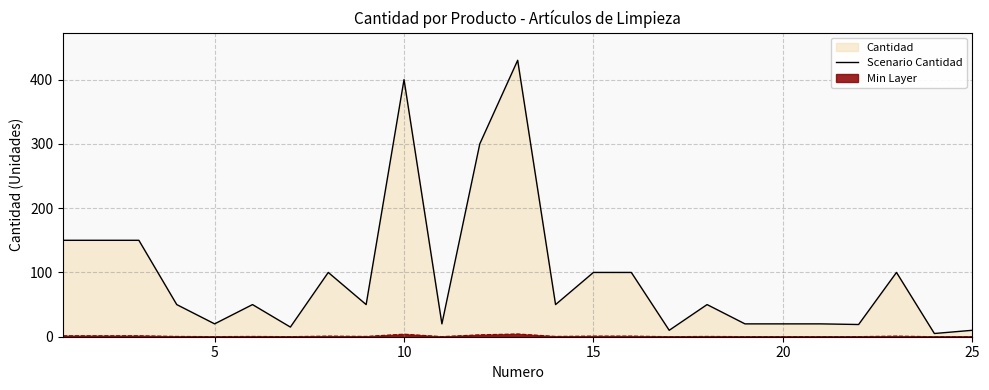

Which series has the largest total across all categories?

Scenario Cantidad